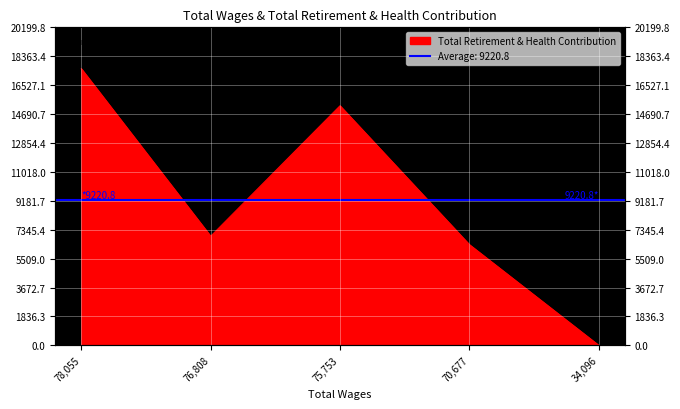

What position from the left is 78055.0?

1